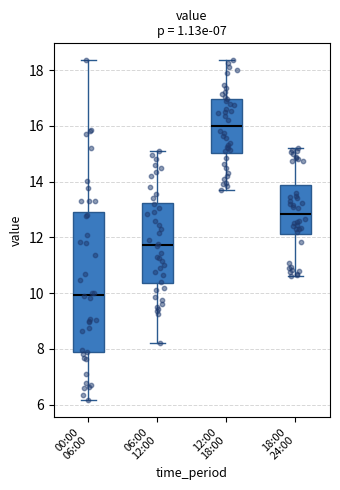

Comparing the boxes themselves (not the whiskers), which one is the tallest?

00:00 06:00